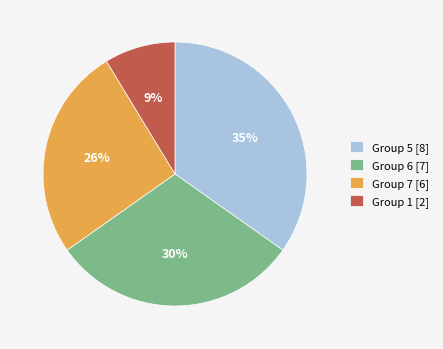

How many slices are in this pie chart?

4